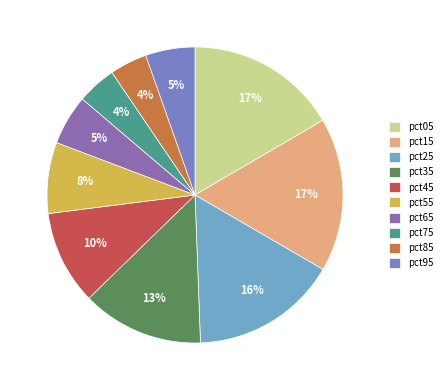

How many segments does this pie chart have?

10